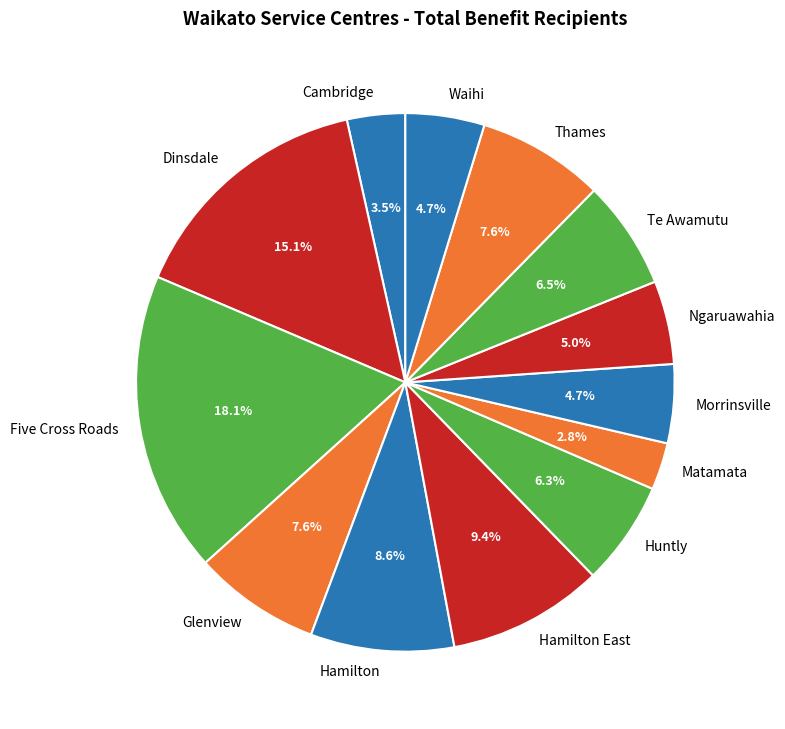

Does Ngaruawahia represent more than half of the total?

No